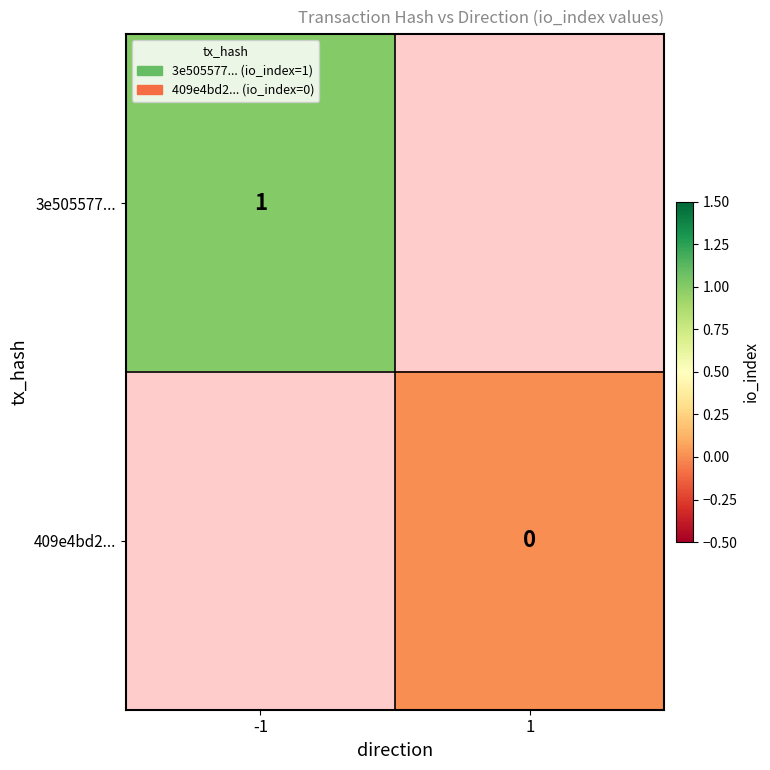

Which label corresponds to the smallest value in the chart?

1